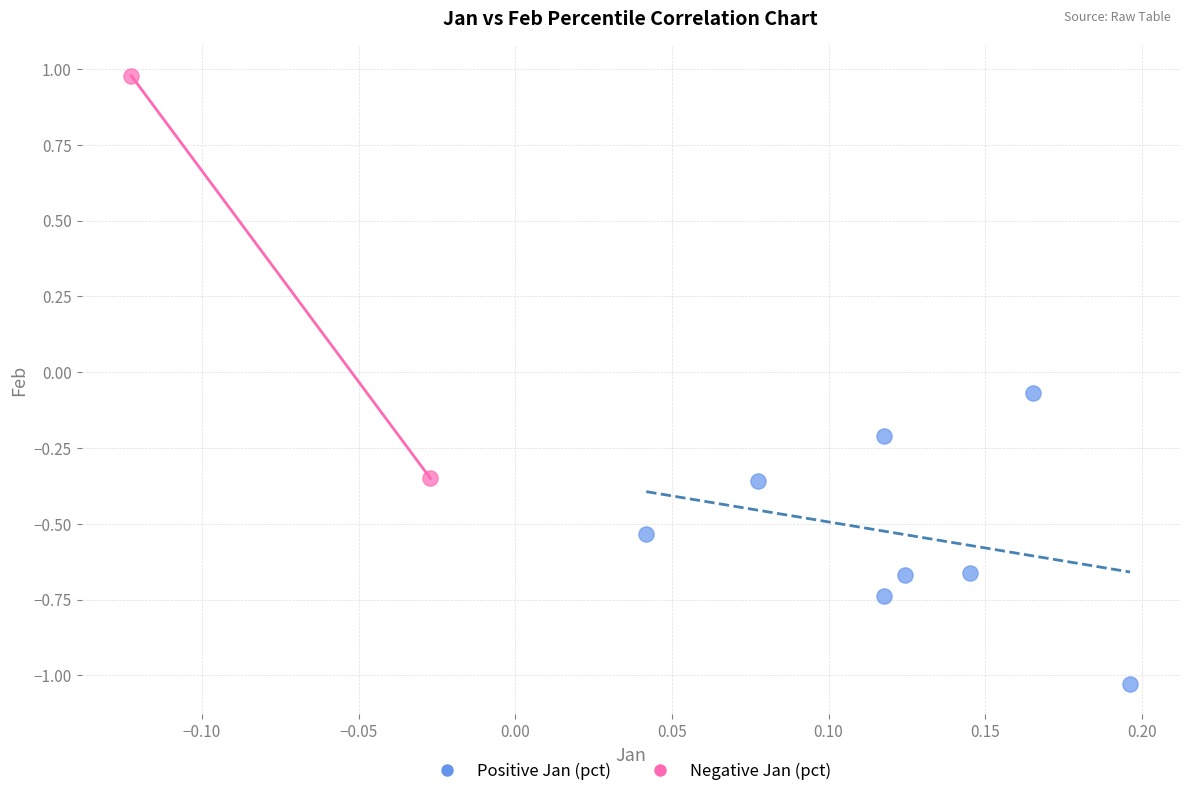

Which series reaches the minimum Y coordinate?

Positive Jan (pct)